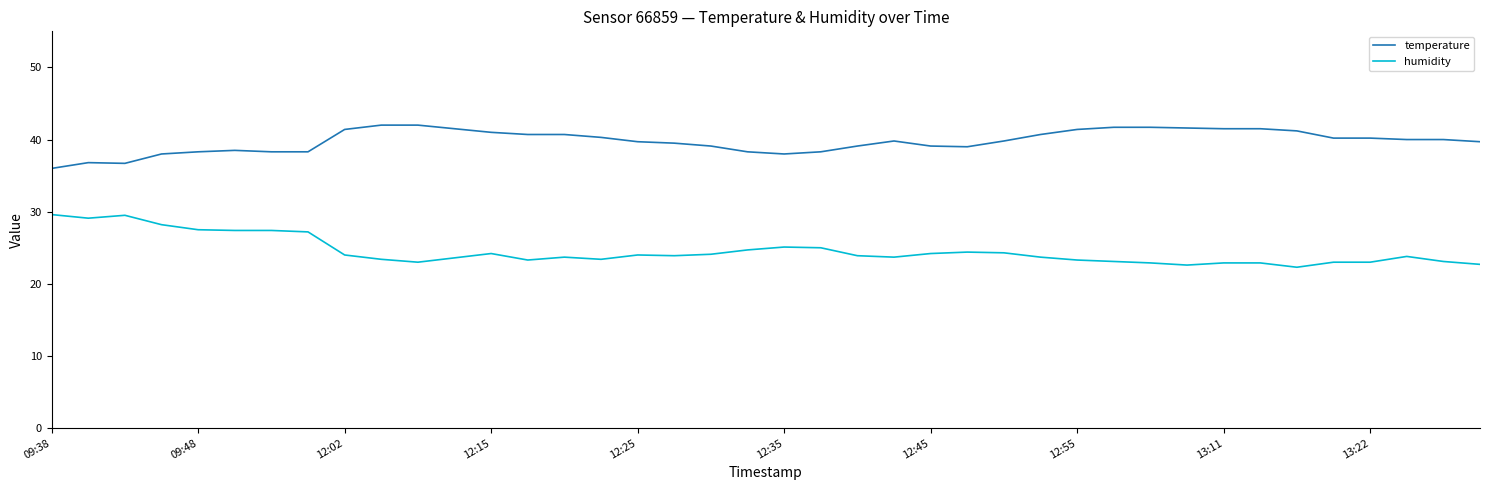

What is the sum of all temperature values?

1591.6